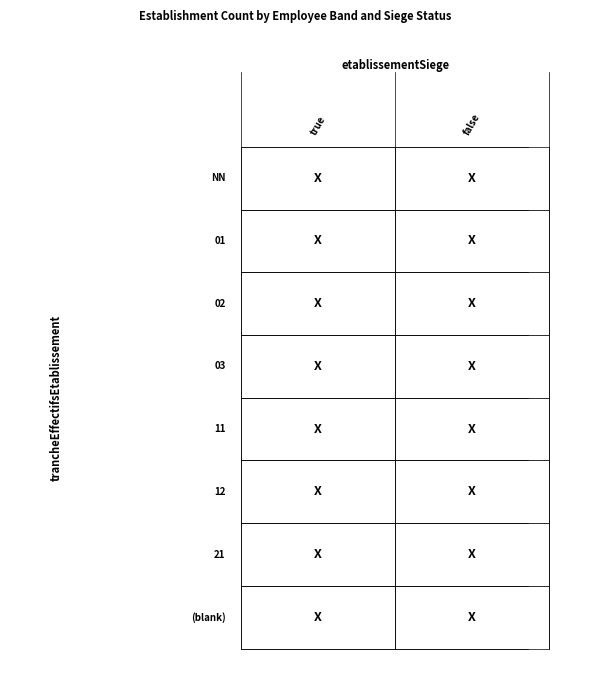

Which series has the largest total across all categories?

NN